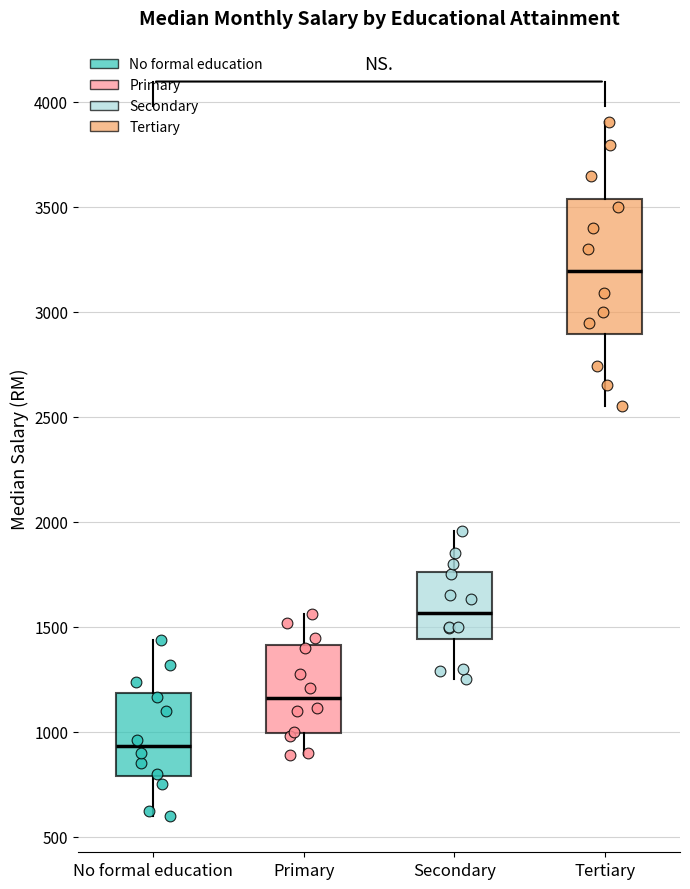

Reading left to right, transcribe this box plot: for each box, give where its median line is, the range the box spans, and where its two whiskers end, as read against the y-axis. The values are not printed on the chart, so give them approximately, as read against the axis.

No formal education: median 950, box 800 to 1200, whiskers 600 to 1450
Primary: median 1150, box 1000 to 1400, whiskers 900 to 1550
Secondary: median 1550, box 1450 to 1750, whiskers 1250 to 1950
Tertiary: median 3200, box 2900 to 3550, whiskers 2550 to 3900